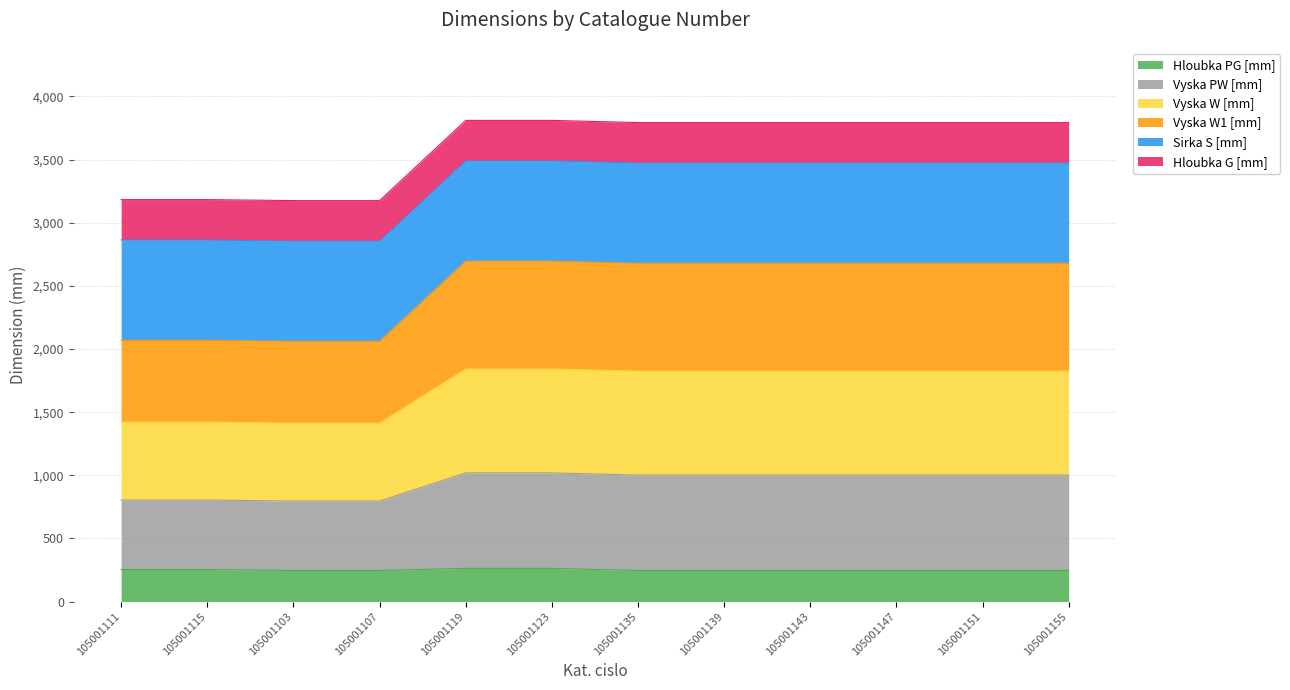

Is the value of Vyska W1 [mm] at 105001143 greater than the value of Hloubka PG [mm] at 105001135?

Yes